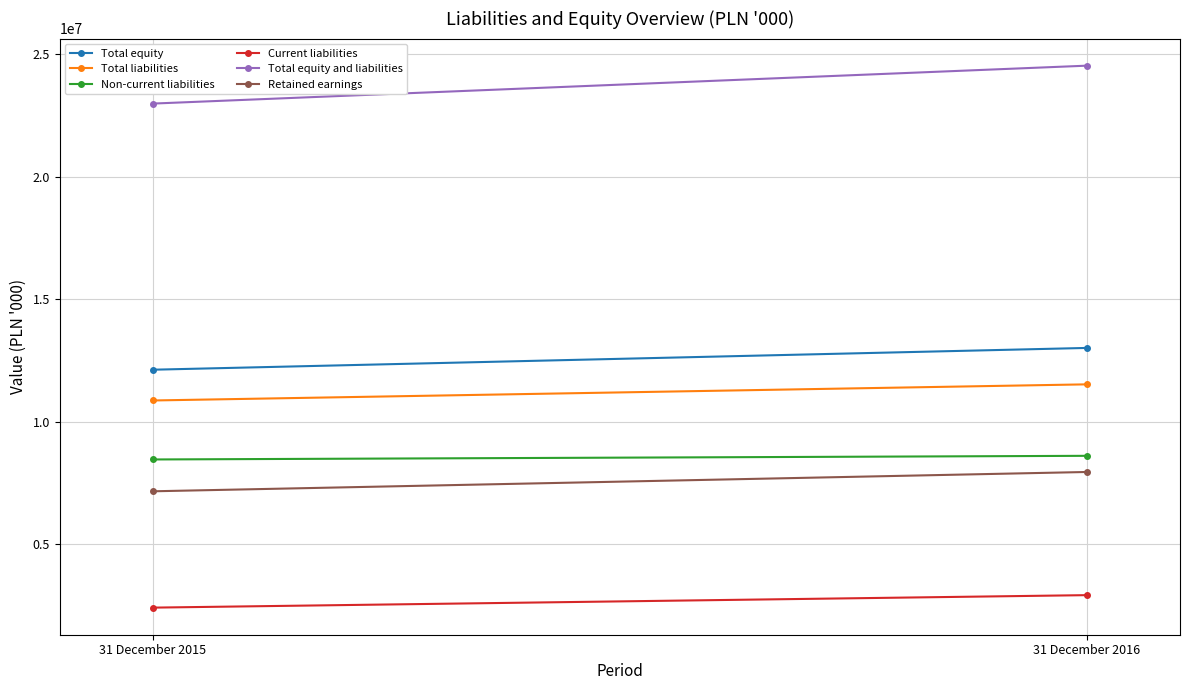

What is the value of the Current liabilities point at the 2nd from the left?

2918033